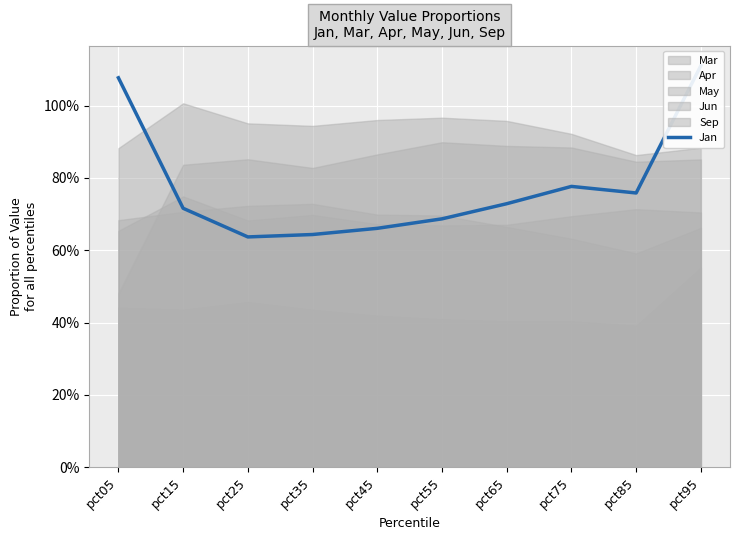

What is the maximum value shown in the chart?

1.1